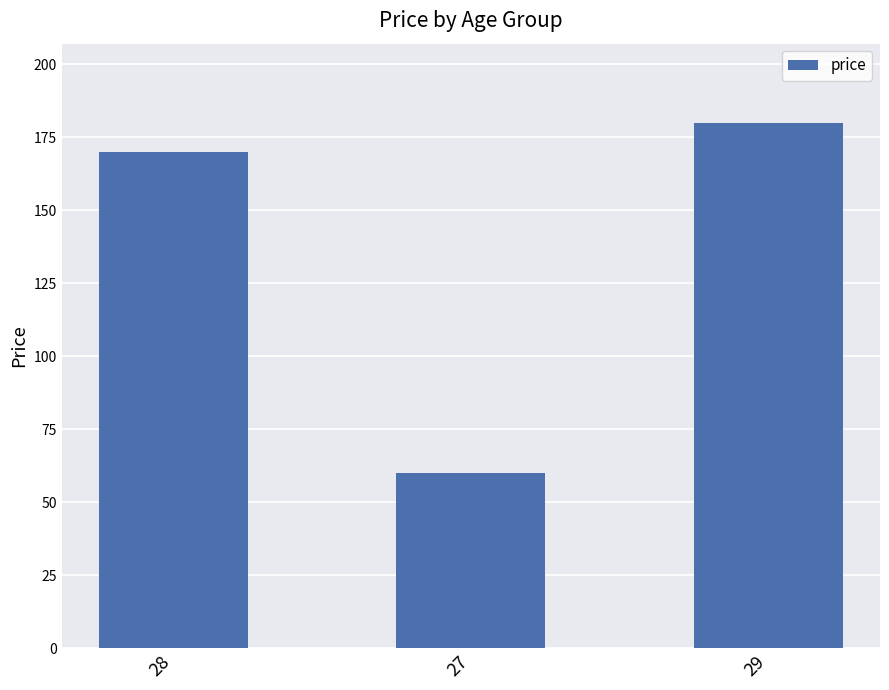

How many values are below 170?

1